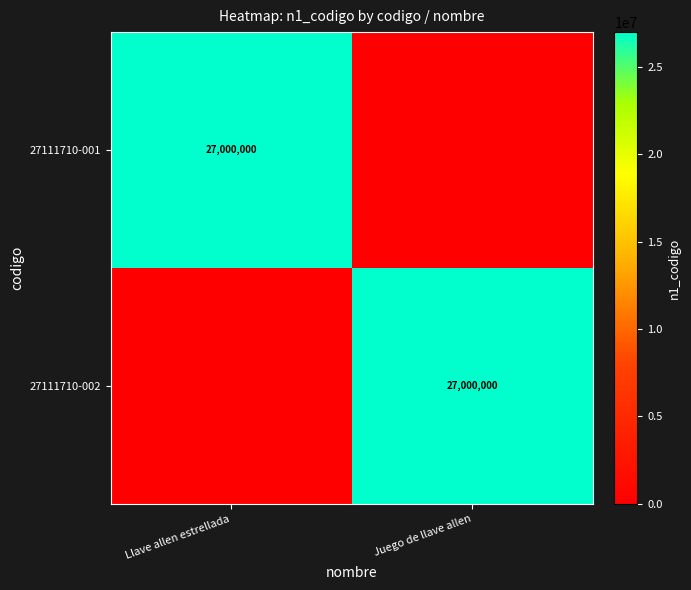

What is the total value across all series at Juego de llave allen?

27000000